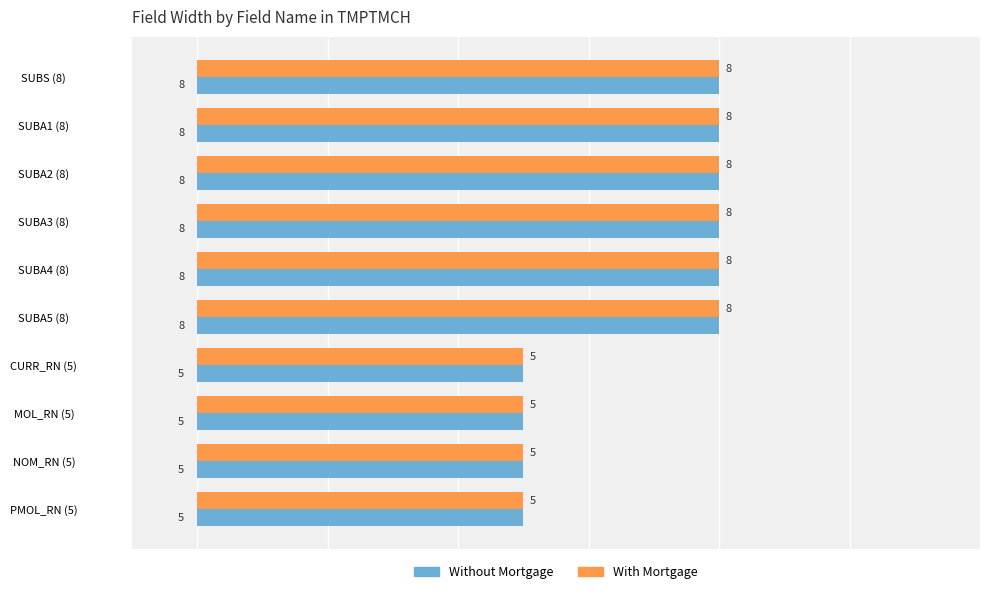

Is the value of Without Mortgage at NOM_RN (5) greater than the value of With Mortgage at SUBA1 (8)?

No